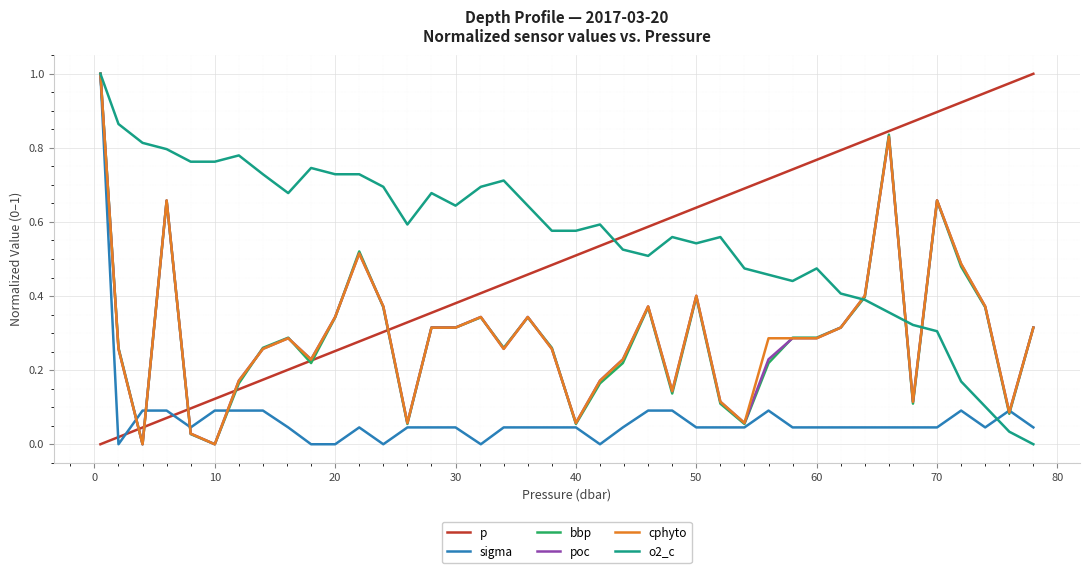

Does the chart have visible grid lines?

Yes